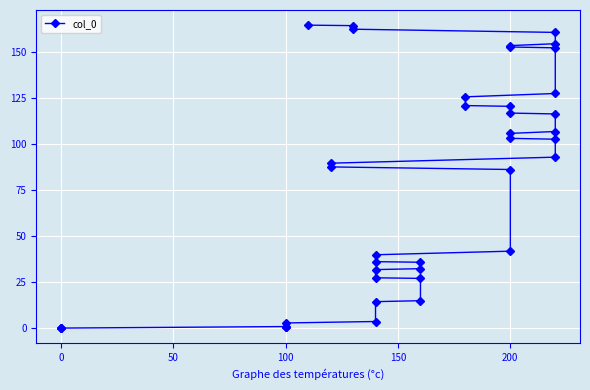

How many lines are shown in the chart?

1